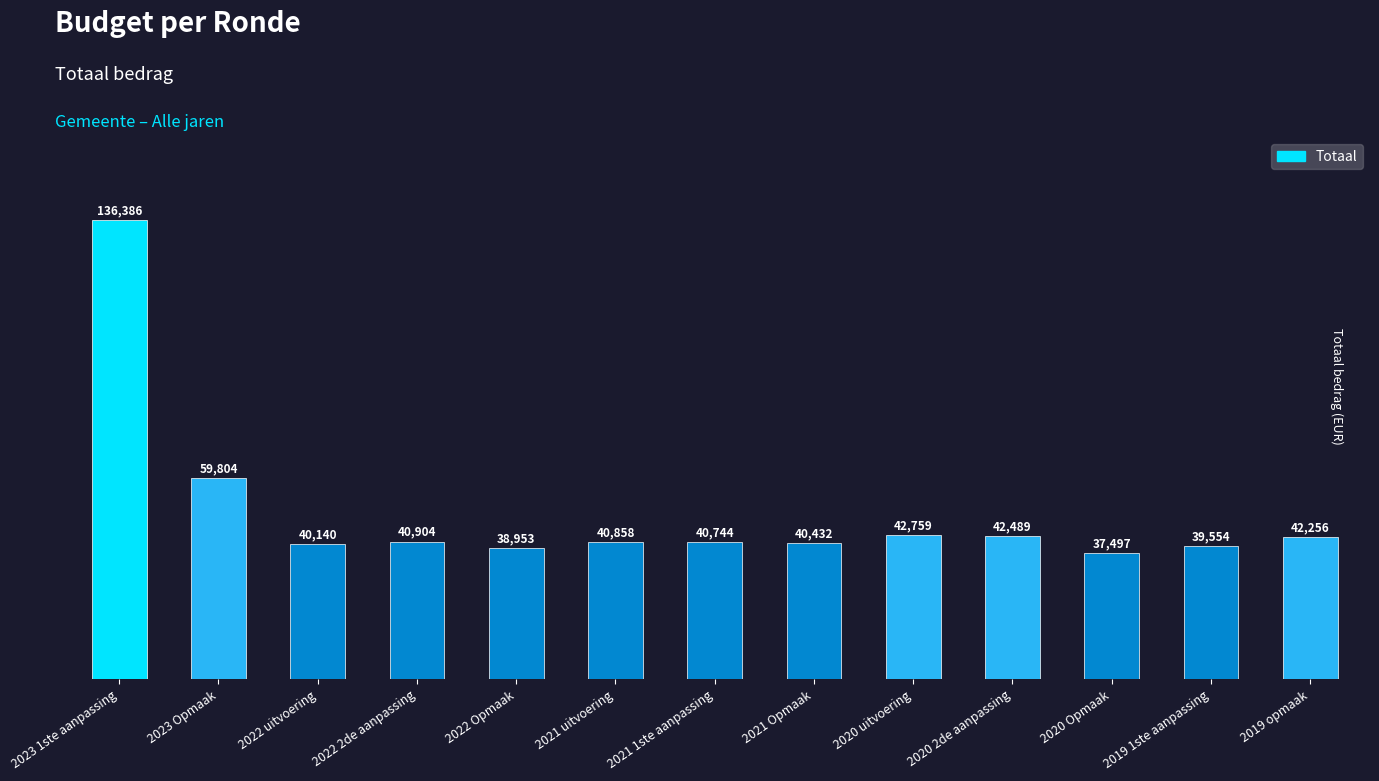

Which label corresponds to the smallest value in the chart?

2020 Opmaak